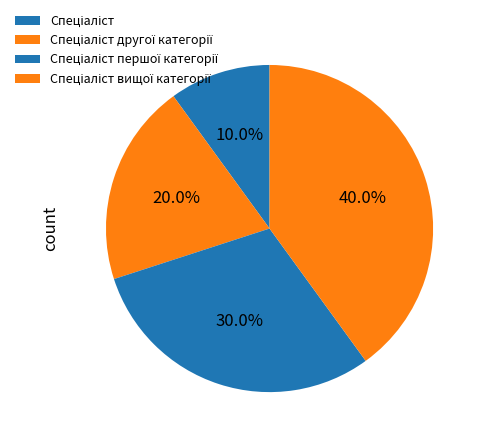

To the nearest percent, what is the difference between the largest and smallest slice percentages?

30%